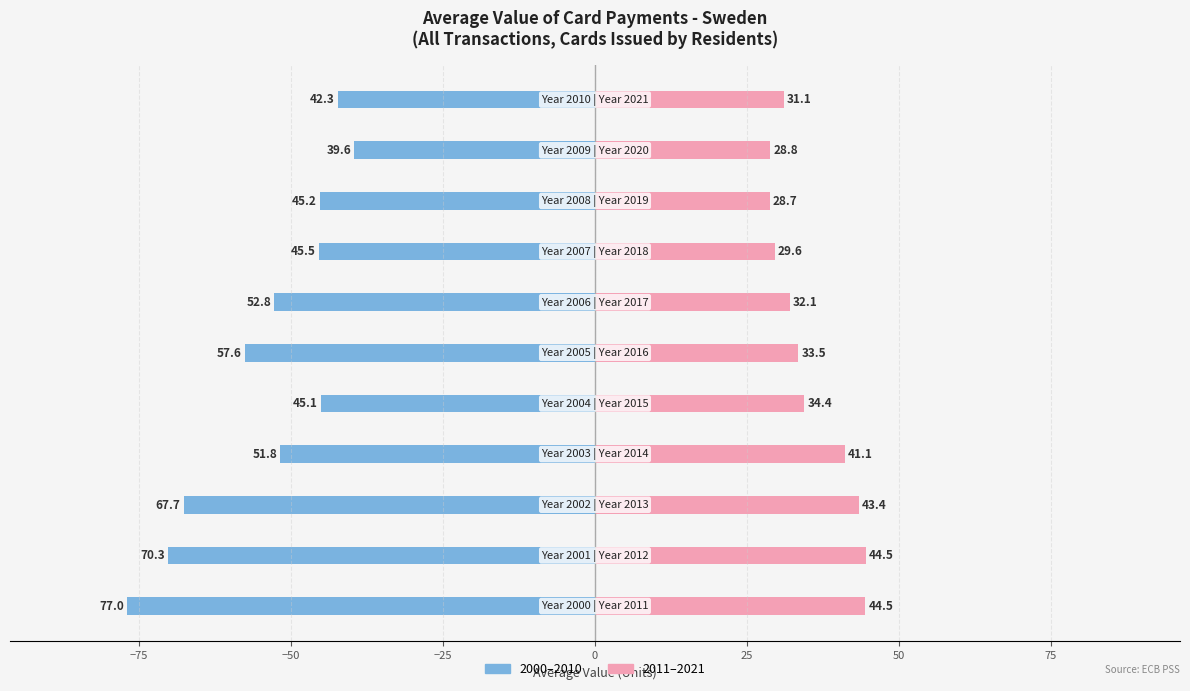

Which series has the largest range (max minus min)?

2000–2010